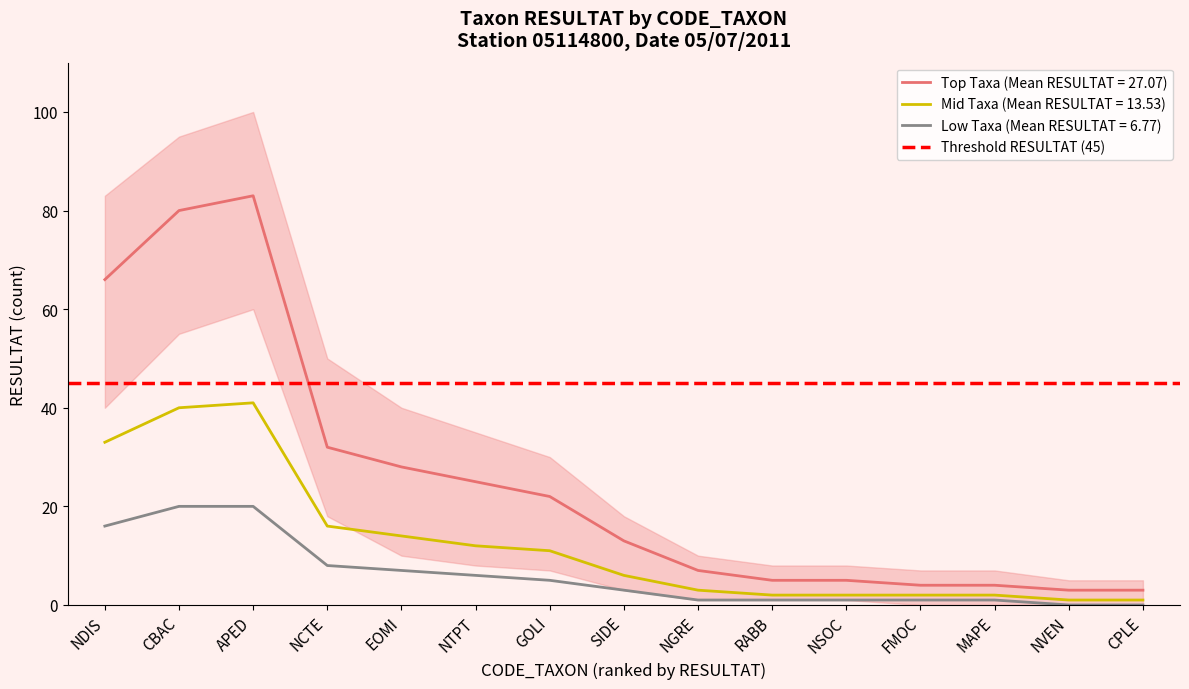

What is the difference between the maximum and second lowest values in the Mid Taxa (RESULTAT) series?

40